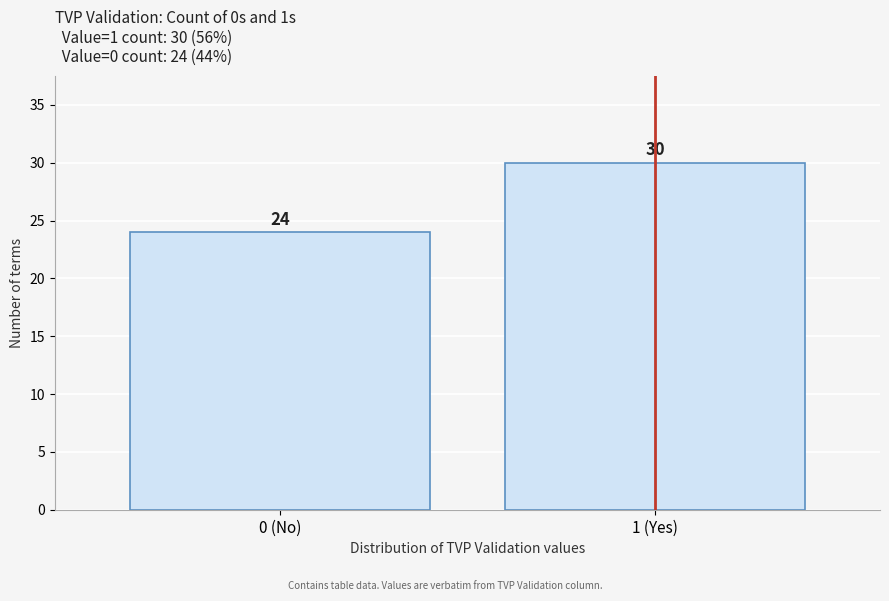

Reading left to right, what are all the values shown in this chart?

24	30